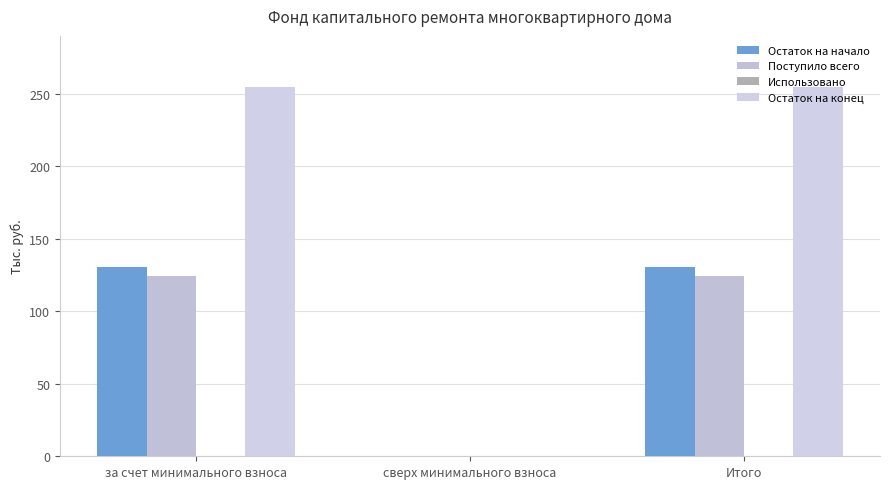

Reading right to left, transcribe all the data shown in this chart.

Остаток на начало: 130.4	0.0	130.4
Поступило всего: 124.3	0.0	124.3
Использовано: 0.0	0.0	0.0
Остаток на конец: 254.8	0.0	254.8